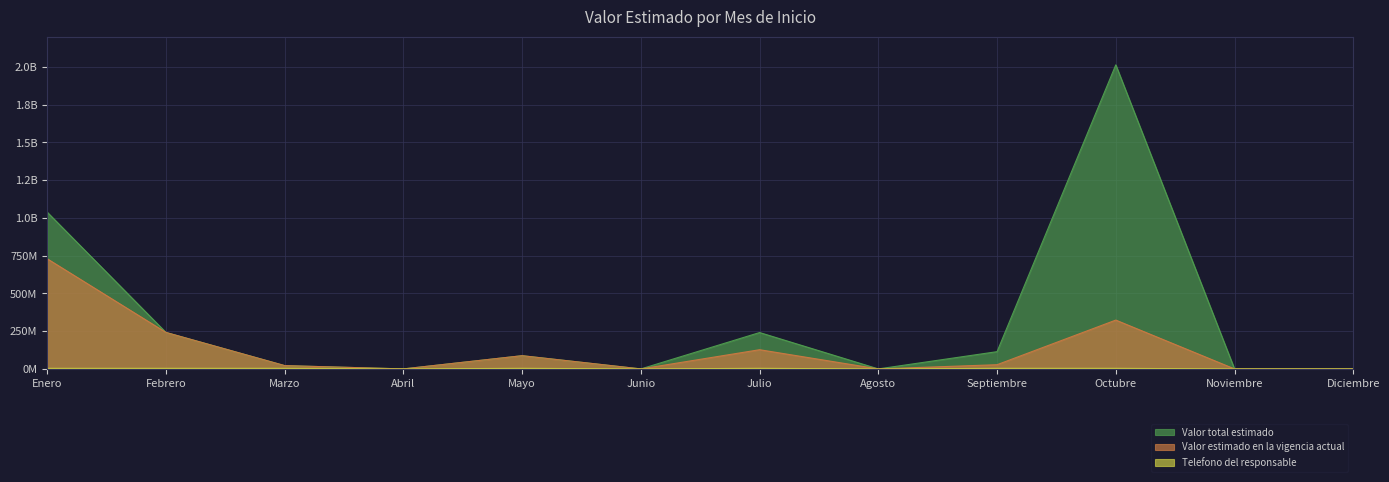

What is the sum of the Valor estimado en la vigencia actual values at Noviembre and Octubre?

323506764